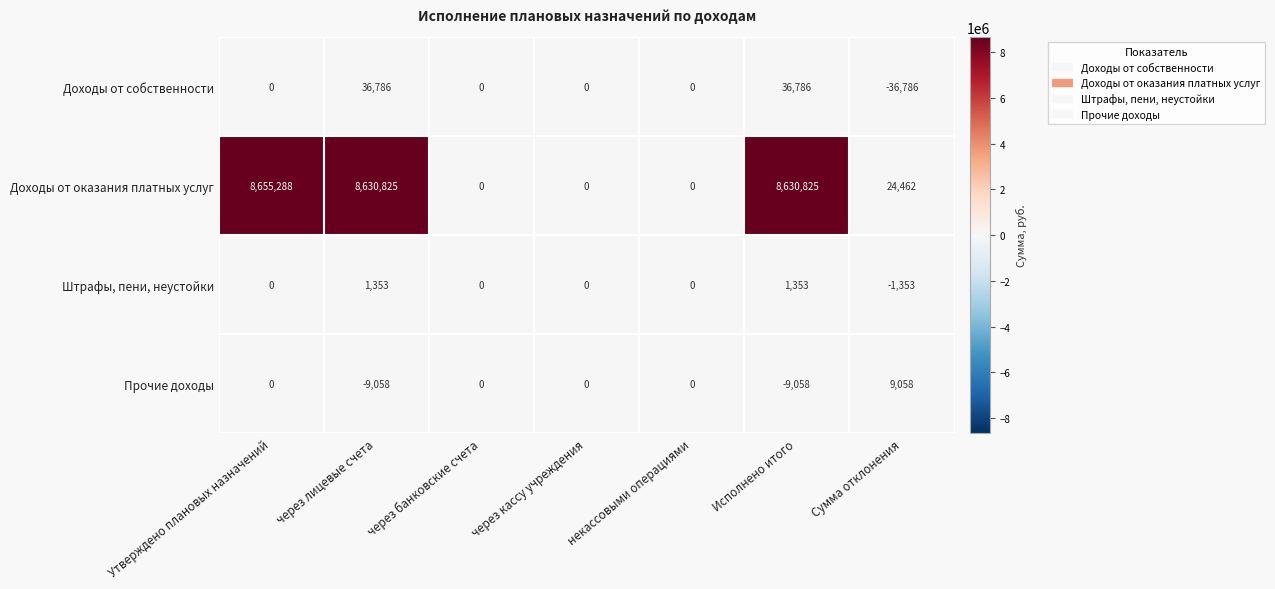

At how many categories does at least one series exceed 7670936?

3